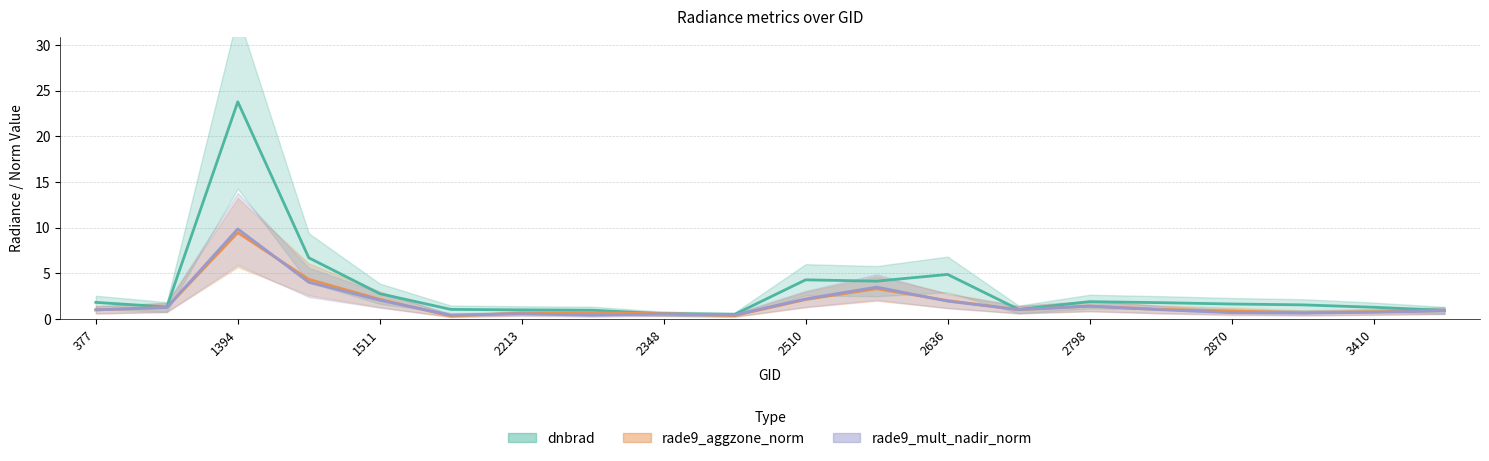

Which series has the widest spread of values?

dnbrad